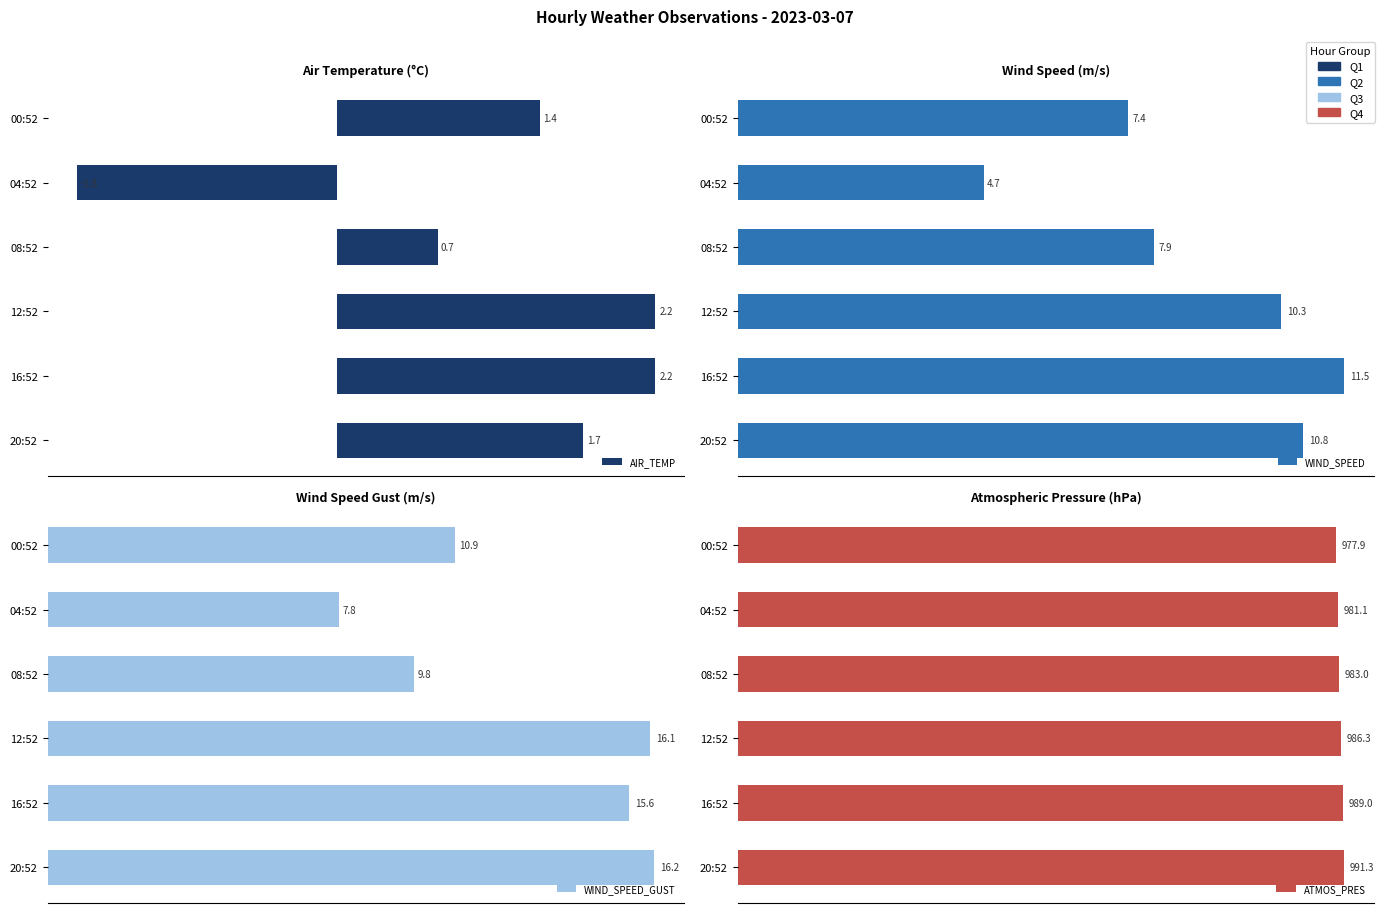

Which has a higher value, 08:52 or 04:52?

08:52